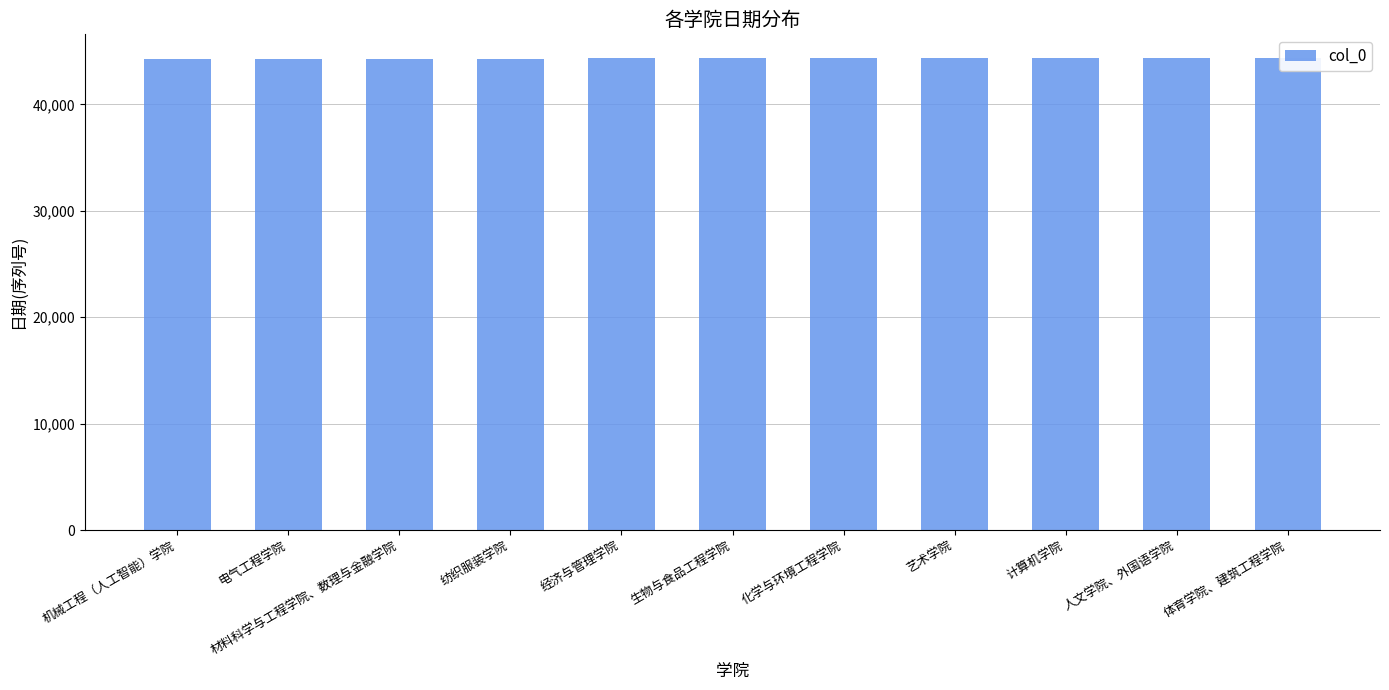

What is the sum of all values?

487446